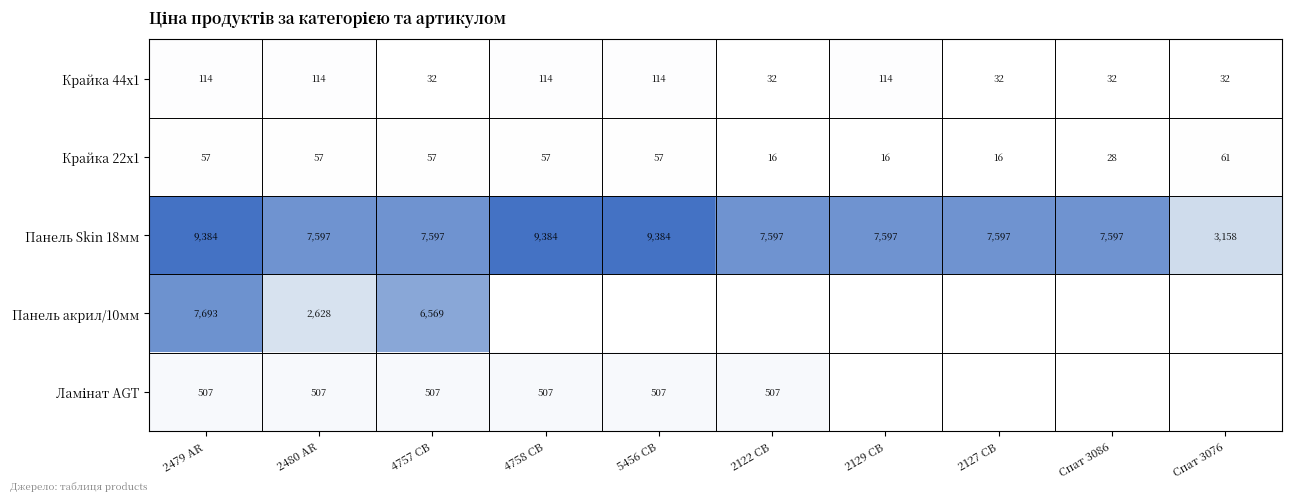

How many values in the Панель Skin 18мм series are below 7597?

1